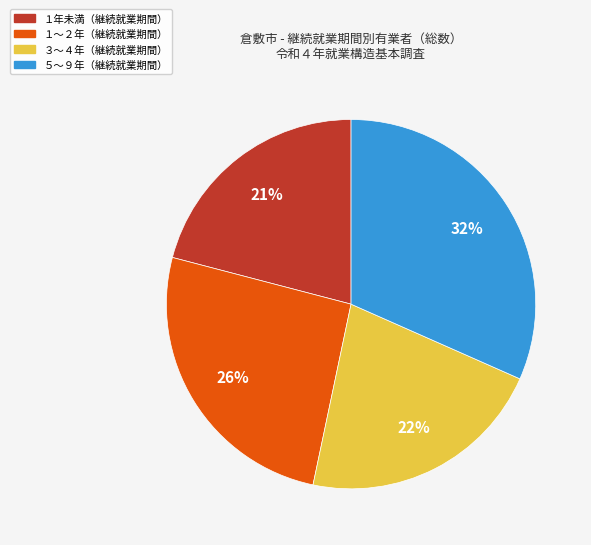

Does any single category account for the majority?

No